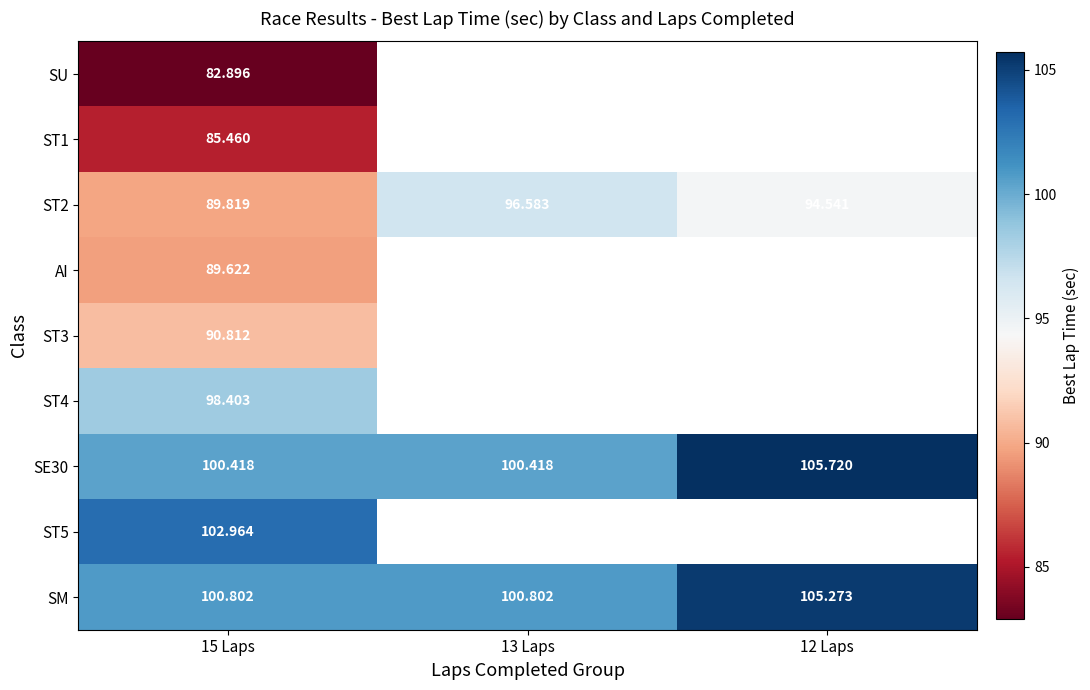

What is the minimum value shown in the chart?

82.9